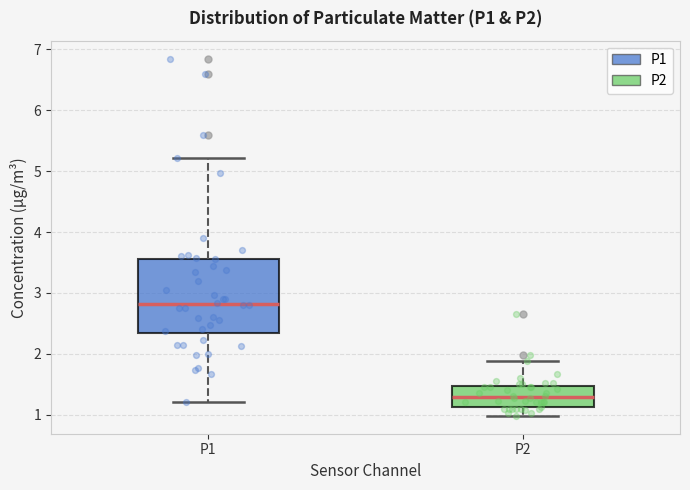

Comparing the boxes themselves (not the whiskers), which one is the tallest?

P1